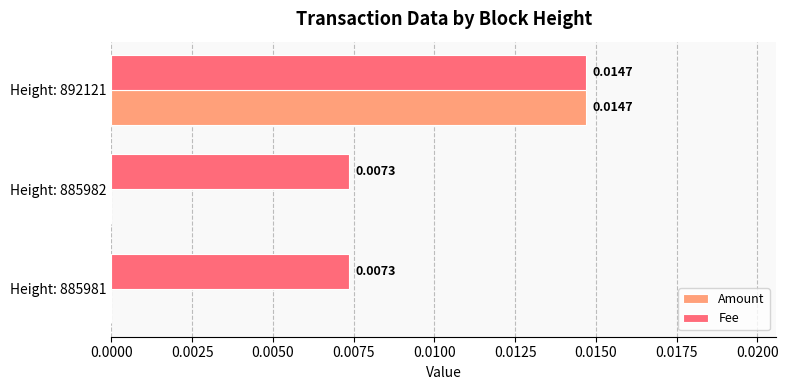

At which category is the sum across all series the highest?

Height: 892121